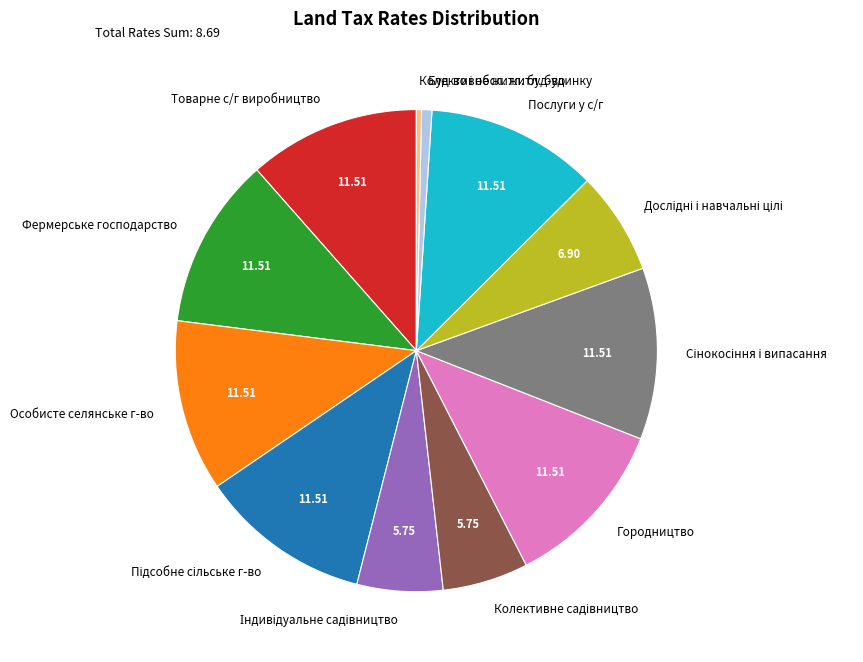

Does Послуги у с/г represent more than half of the total?

No